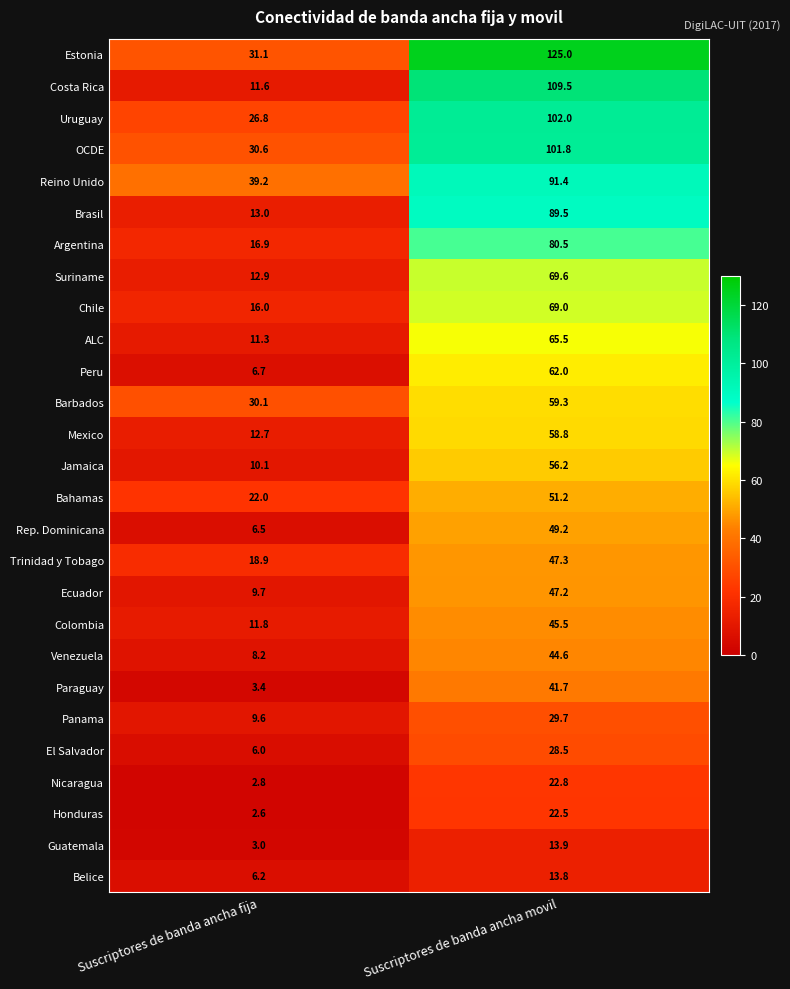

Which series changed the most between Suscriptores de banda ancha fija and Suscriptores de banda ancha movil?

Costa Rica